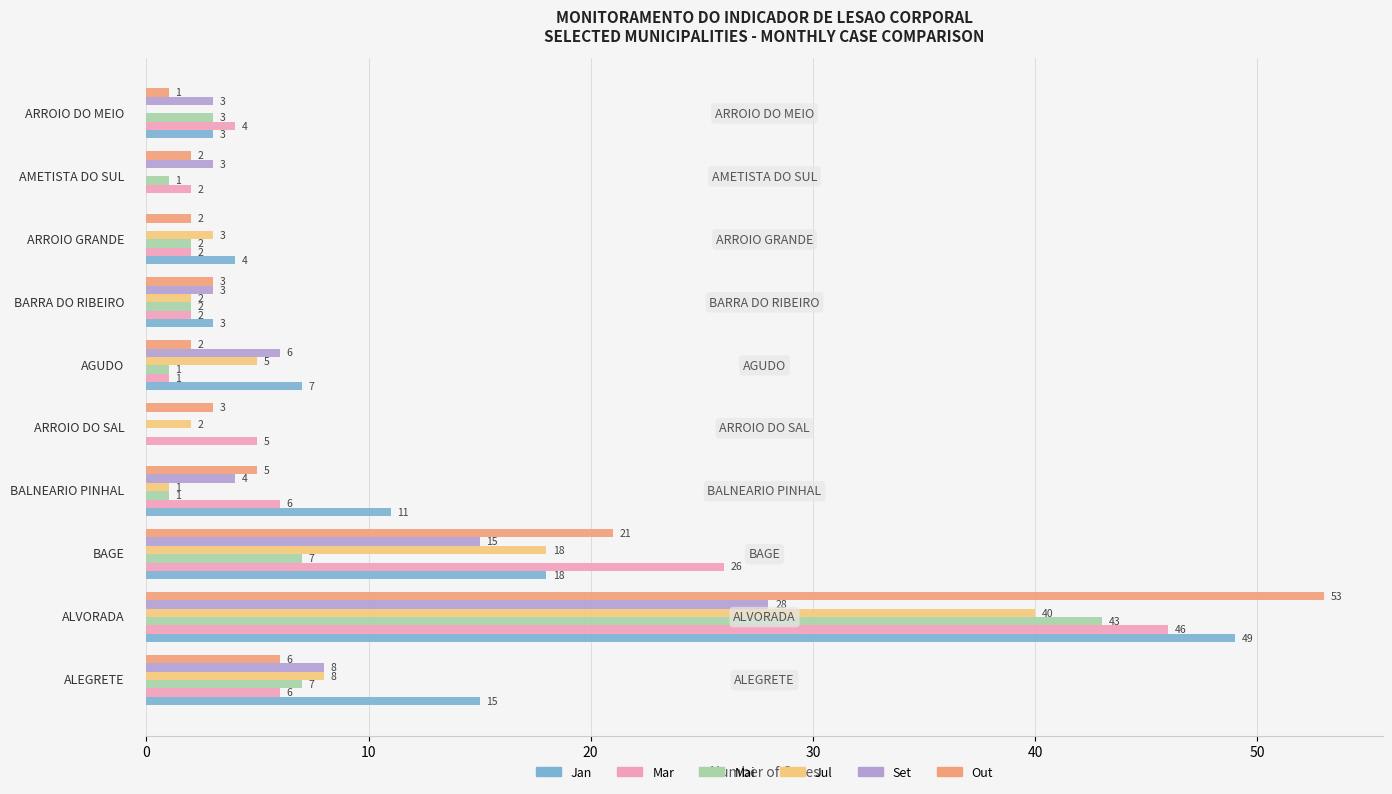

What is the sum of all Mar values?

100